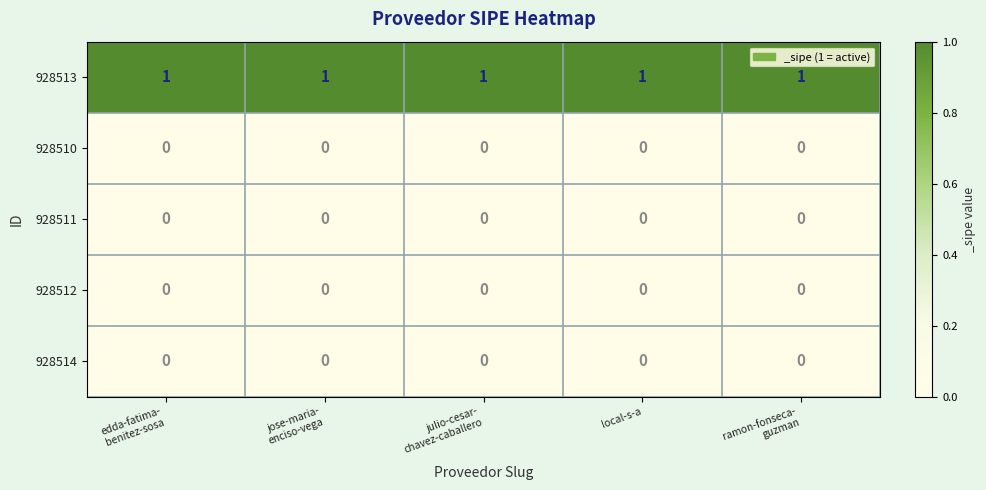

Is it true that 928510 equals 0 at local-s-a?

True